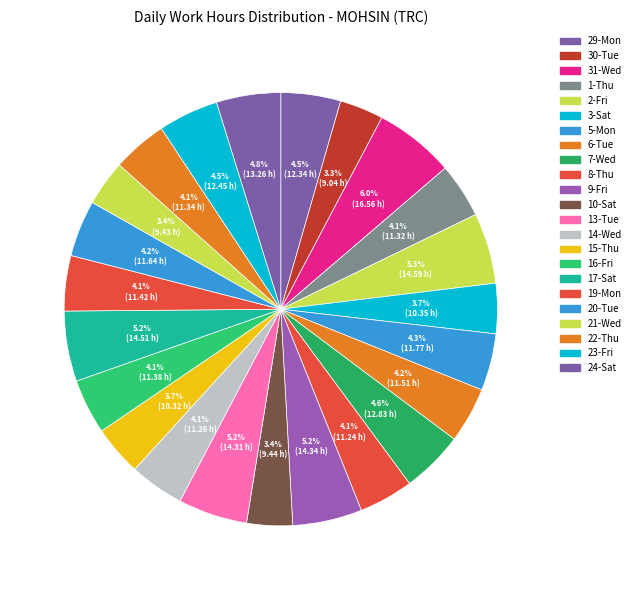

What is the change in value from 2-Fri to 10-Sat?

-5.2